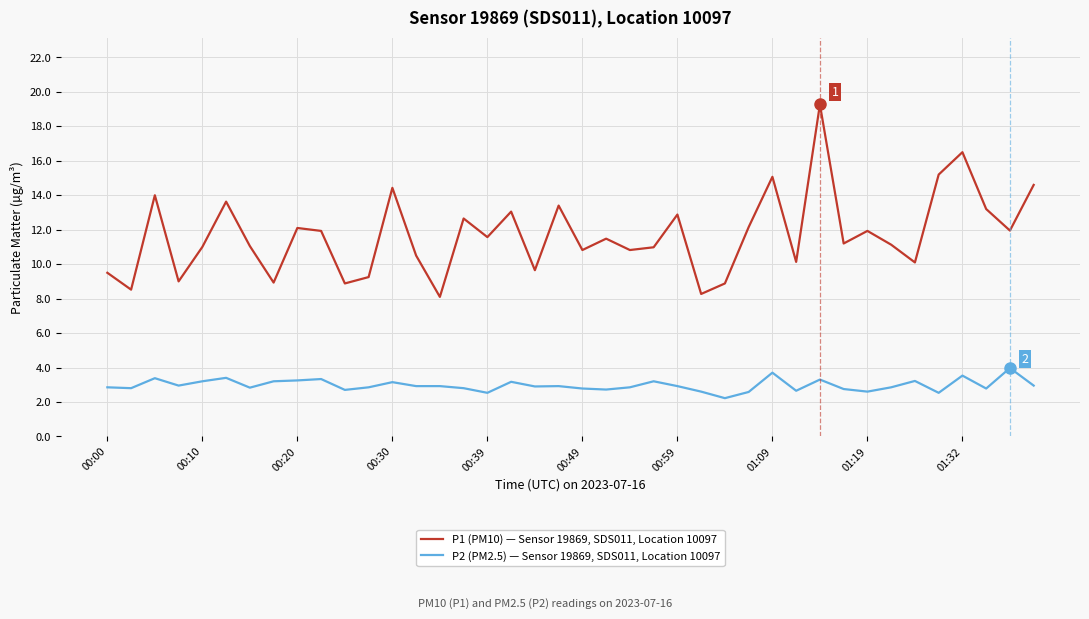

Which series has the largest range (max minus min)?

P1 (PM10) — Sensor 19869, SDS011, Location 10097